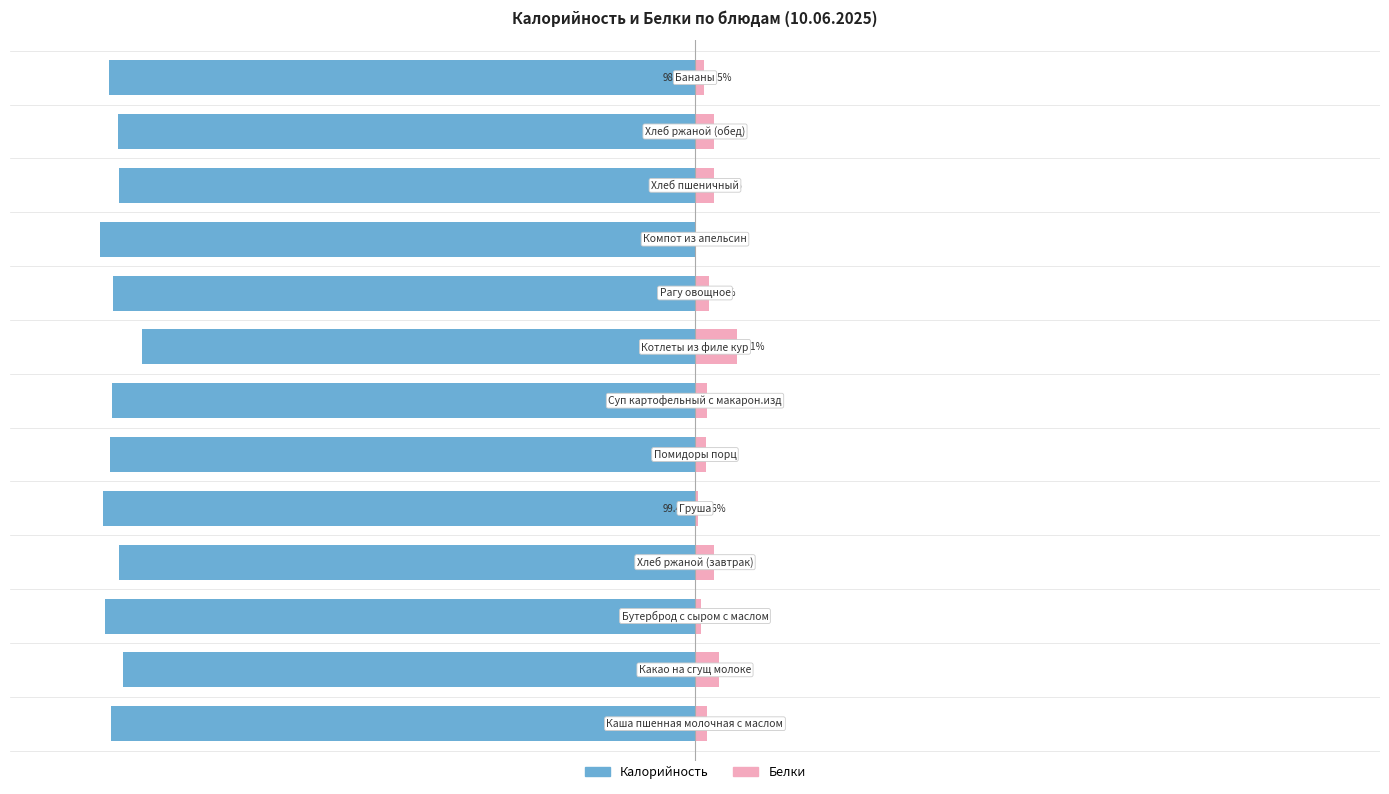

How many bars are there in each group?

2